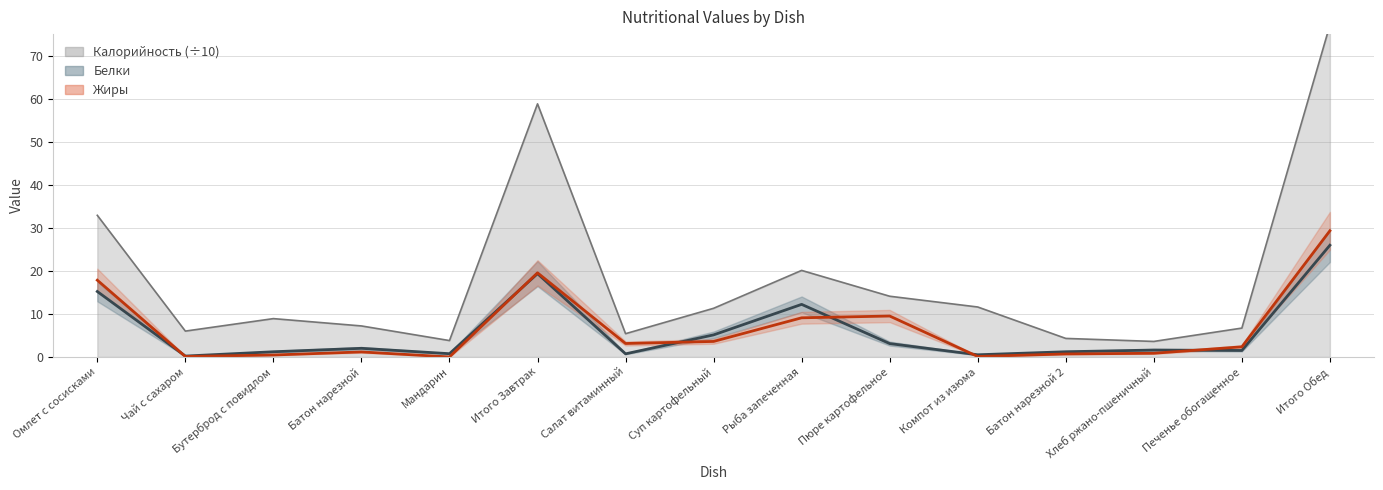

What is the difference between the maximum and minimum values in the Белки series?

25.8